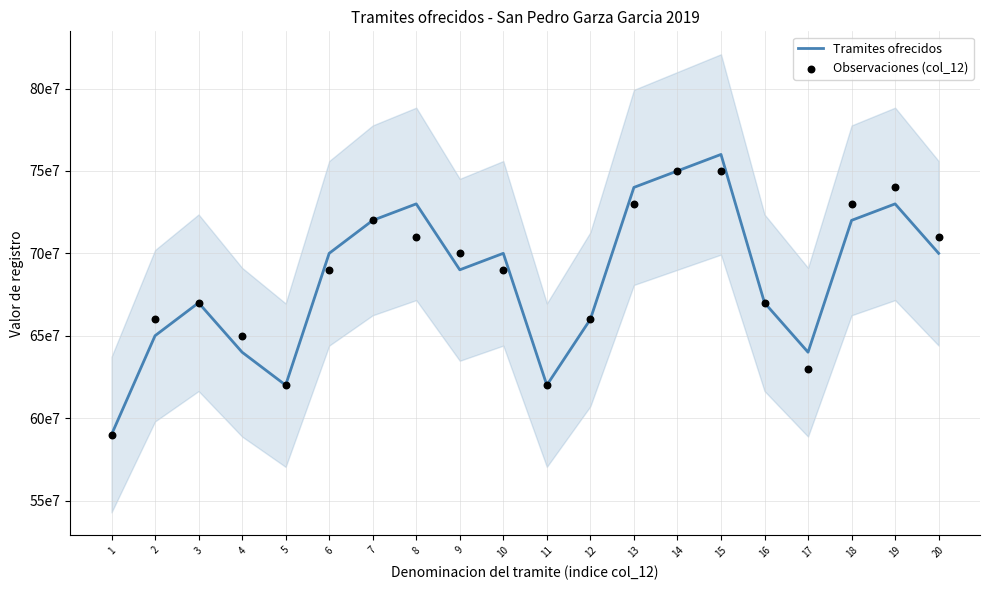

What is the total value across all series at 8?

1440000000